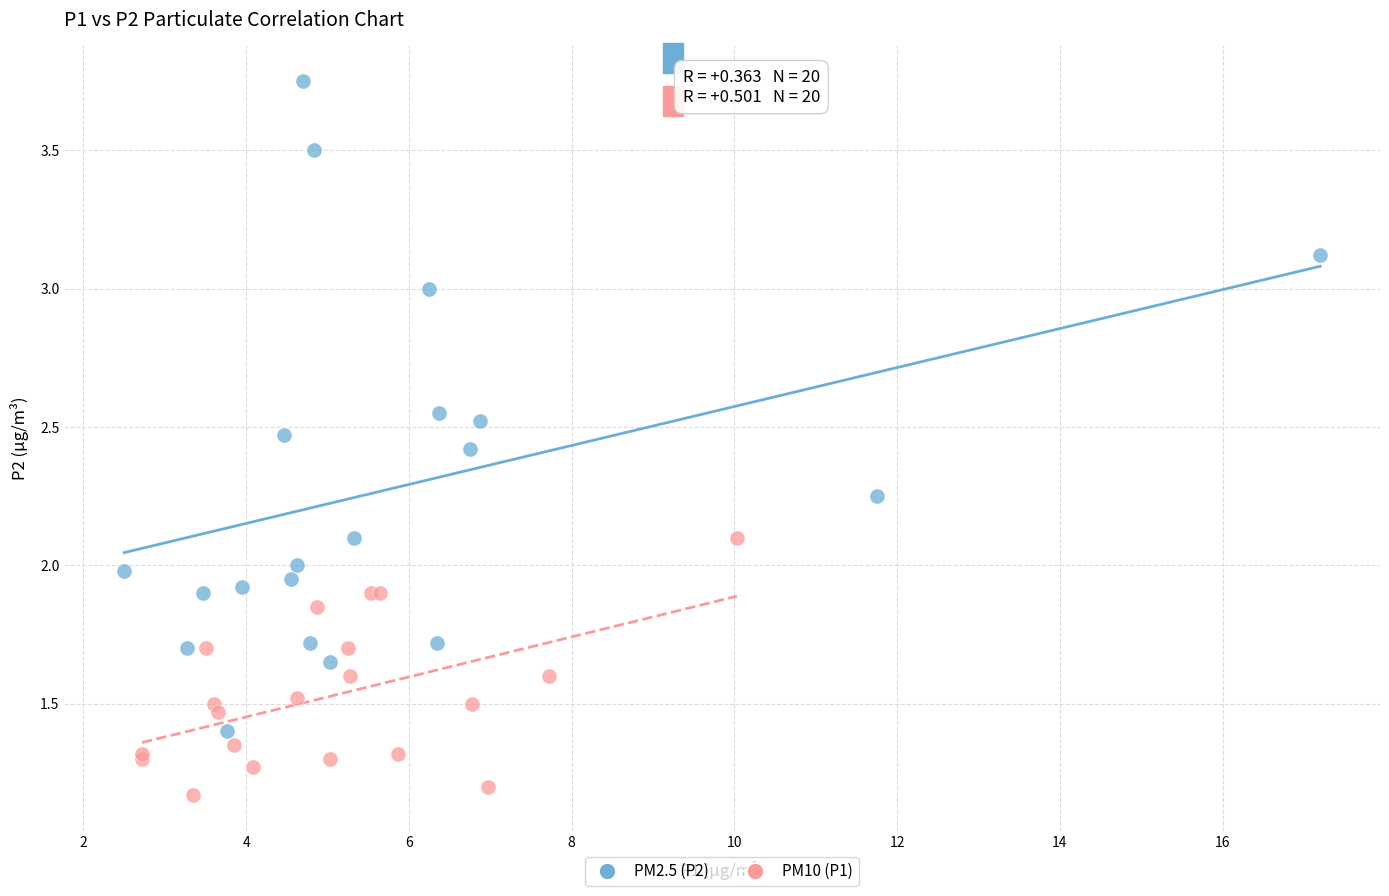

Which series has the widest spread of Y values?

PM2.5 (P2)